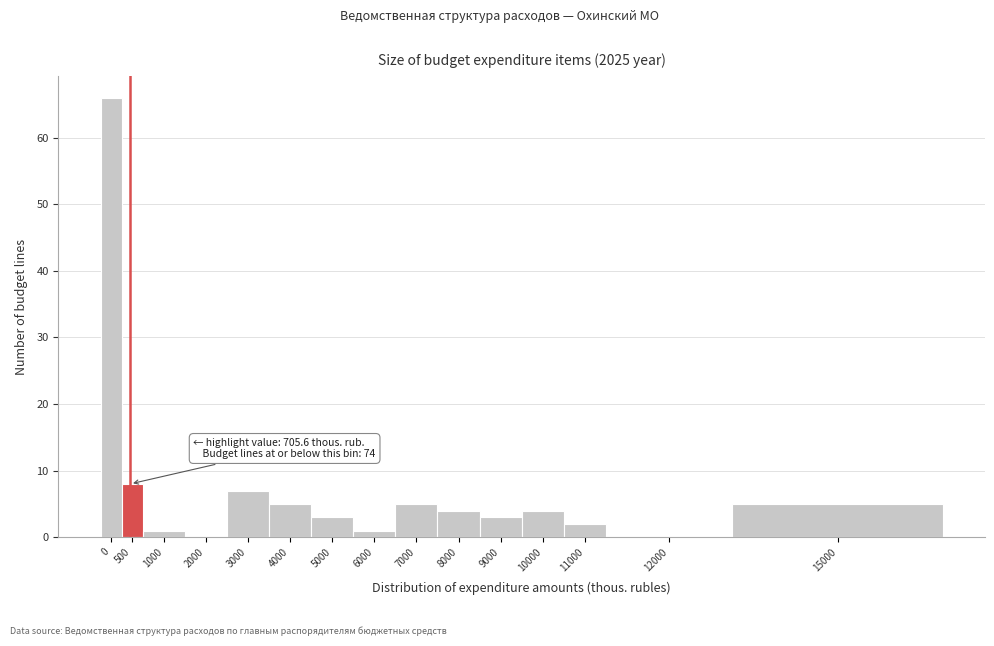

Reading left to right, list all the values displayed in this chart.

0=66	500=8	1000=1	2000=0	3000=7	4000=5	5000=3	6000=1	7000=5	8000=4	9000=3	10000=4	11000=2	12000=0	15000=5